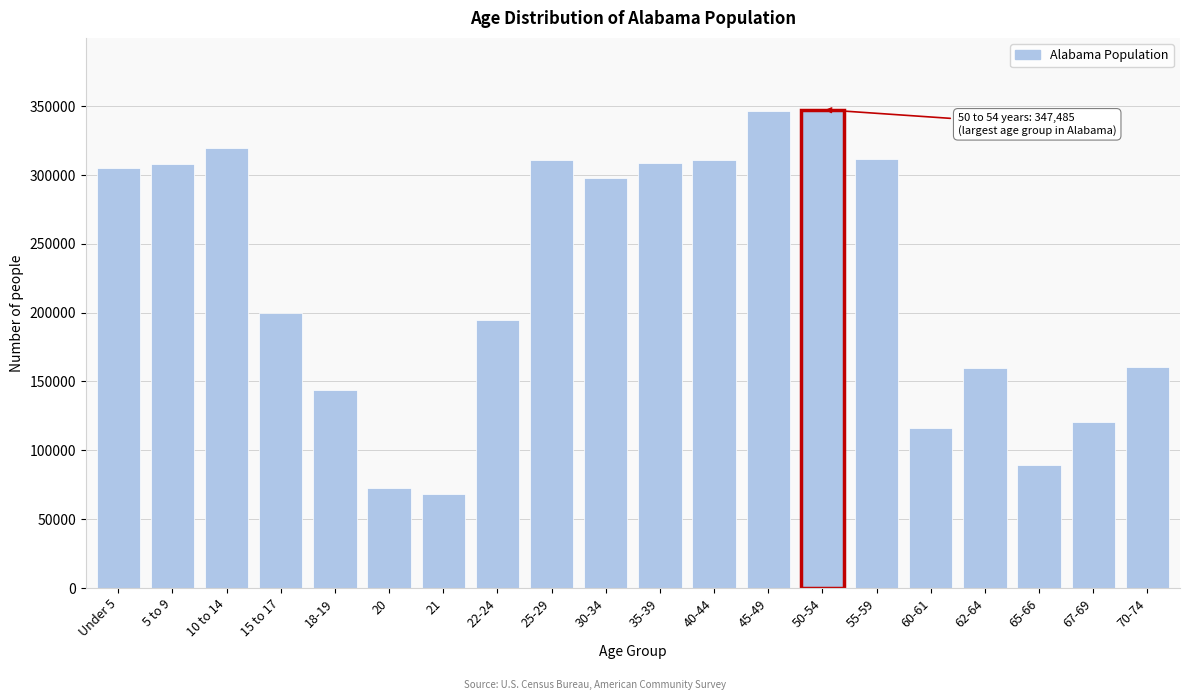

What is the smallest value displayed?

68473